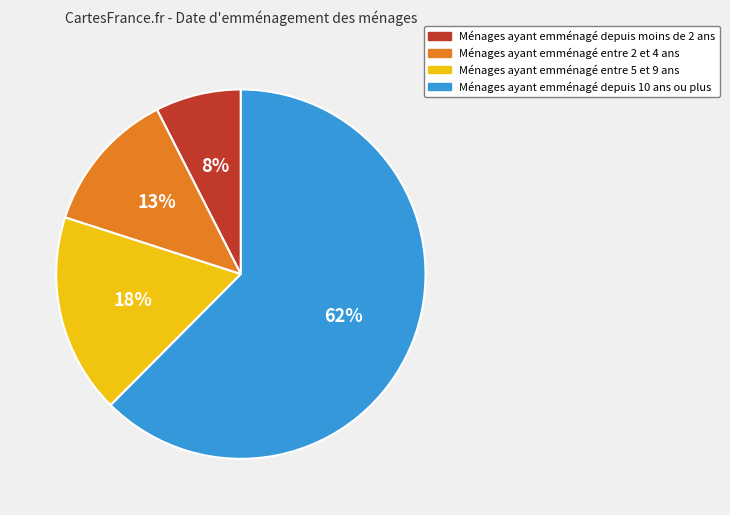

To the nearest percent, what is the average slice percentage?

25%